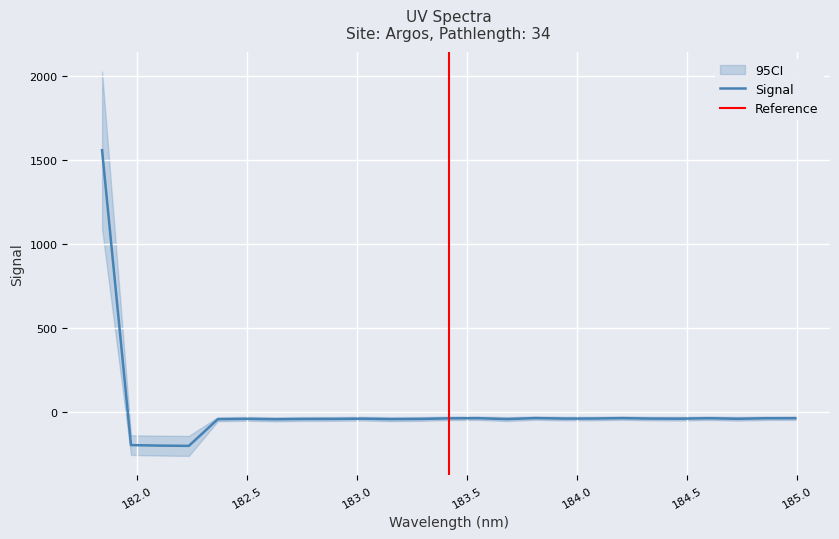

What is the difference between the maximum and minimum values?

1759.6